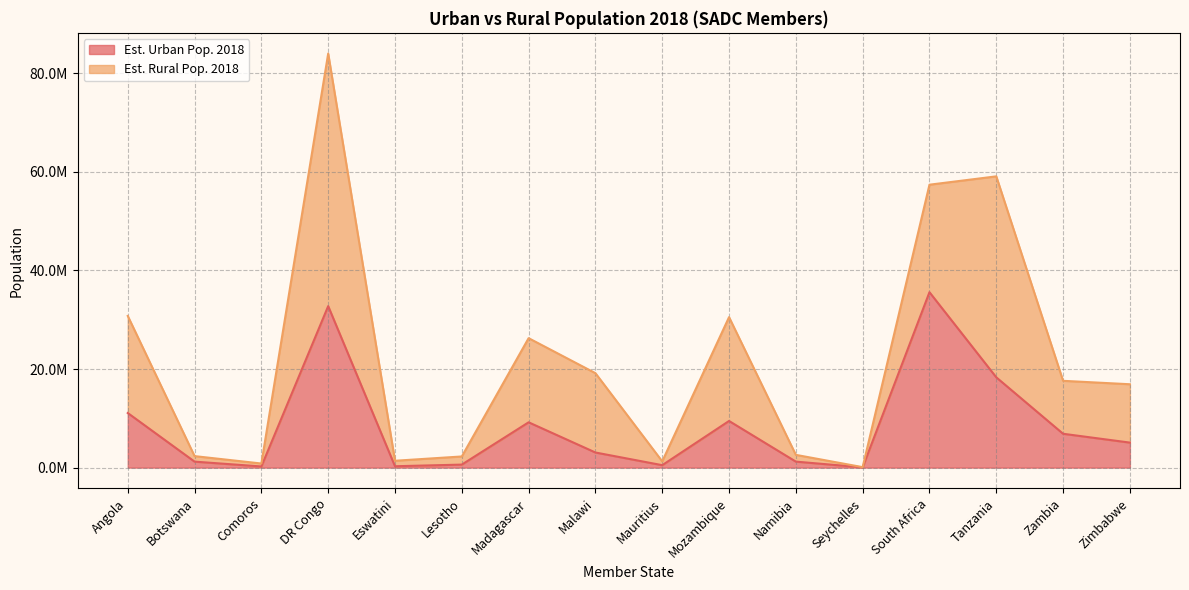

Rank the categories by value from highest to lowest.

South Africa, DR Congo, Tanzania, Angola, Mozambique, Madagascar, Zambia, Zimbabwe, Malawi, Namibia, Botswana, Lesotho, Mauritius, Eswatini, Comoros, Seychelles